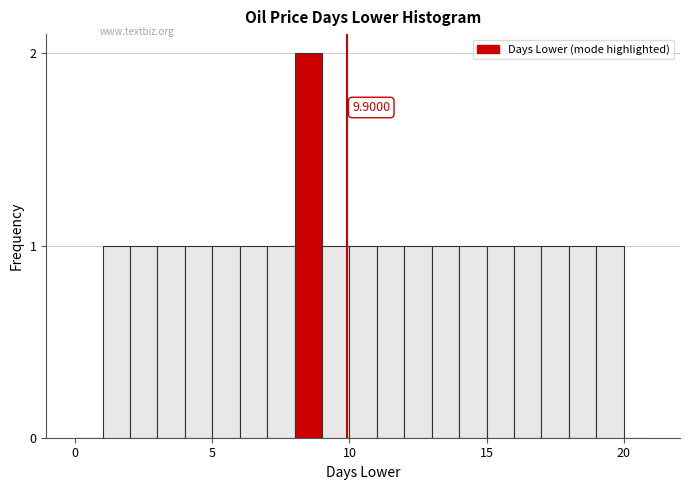

Around what value on the x-axis is the tallest bar? Give the approximate position of its centre, as read against the axis.

8.5